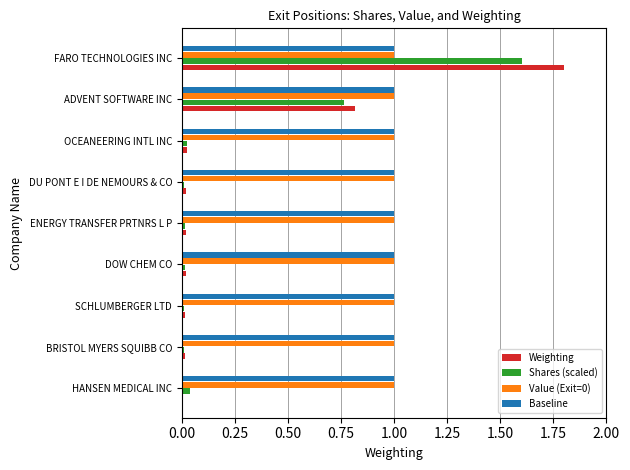

What is the sum of all Value (Exit=0) values?

9.0